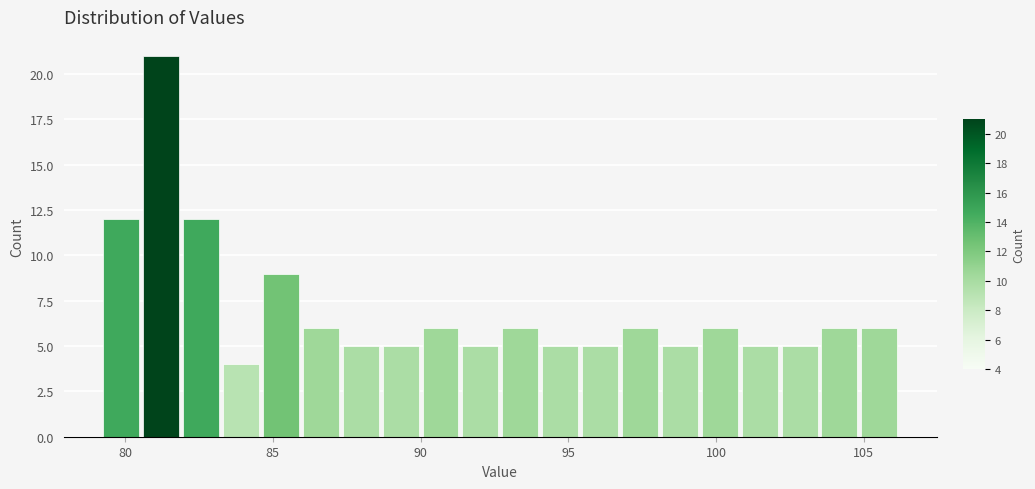

Around what value on the x-axis is the tallest bar? Give the approximate position of its centre, as read against the axis.

81.0